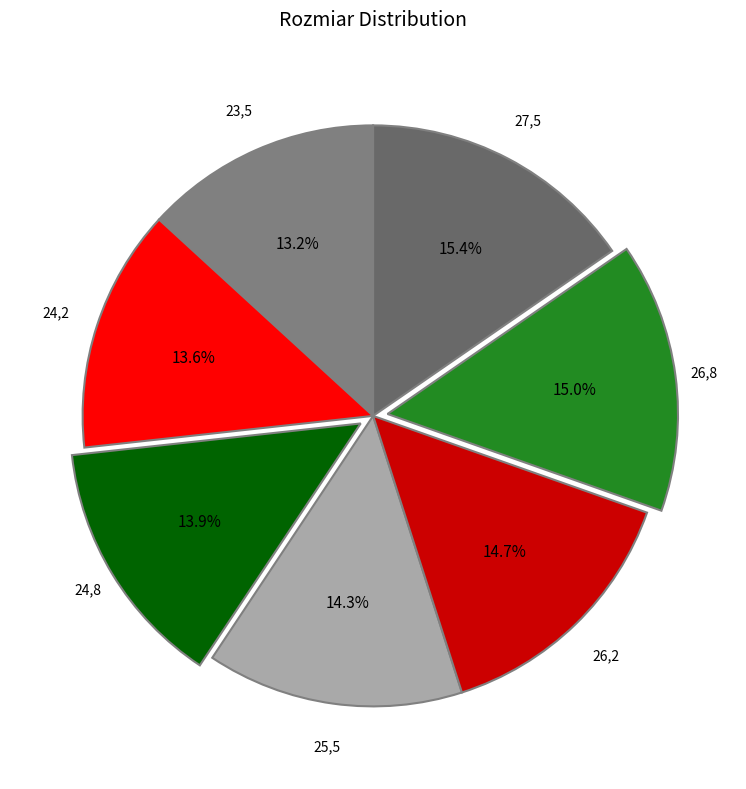

What percentage is the 27,5 slice, to the nearest percent?

15%